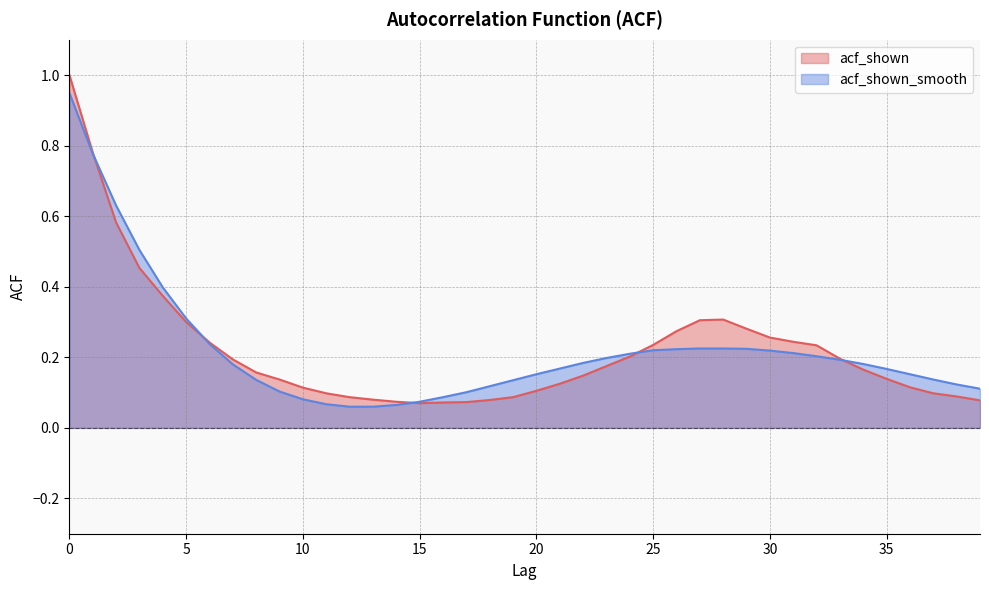

True or false: acf_shown_smooth has a value of 0.1 at 29.

False